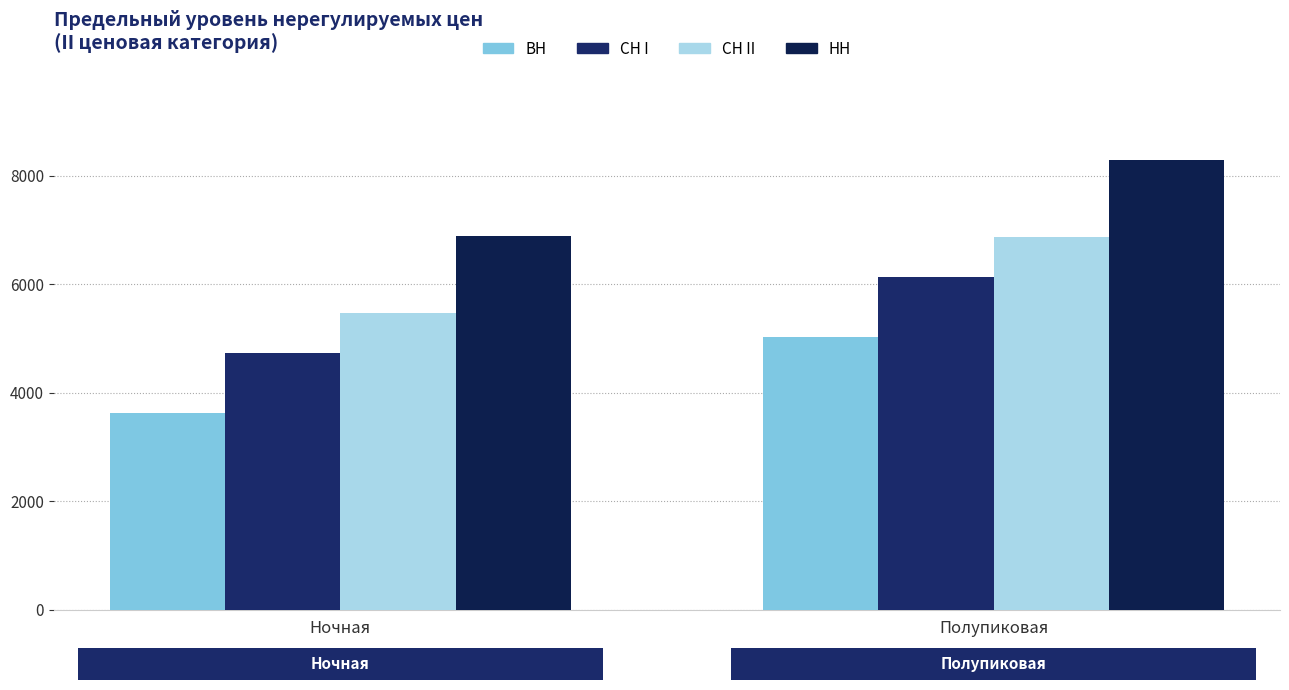

The value of НН at Ночная is 6888.0. True or false?

True